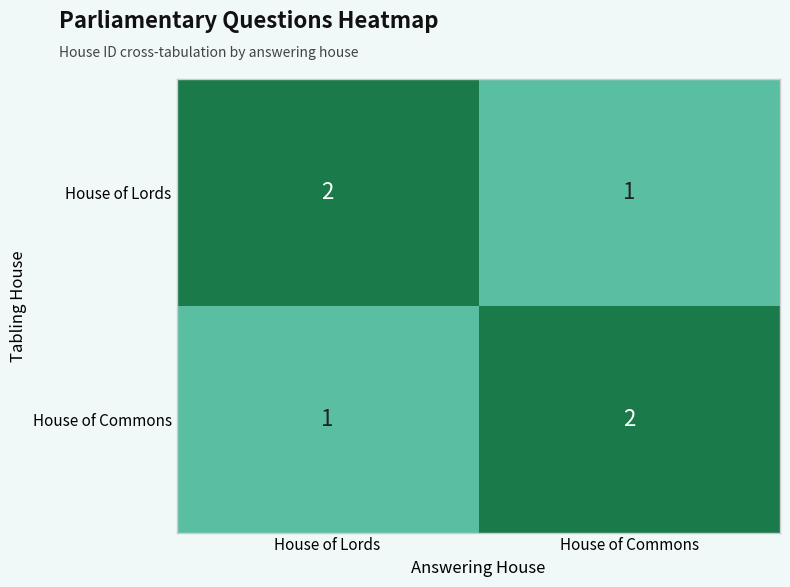

Reading left to right, what are all the values shown in this chart?

House of Lords: House of Lords=2	House of Commons=1
House of Commons: House of Lords=1	House of Commons=2